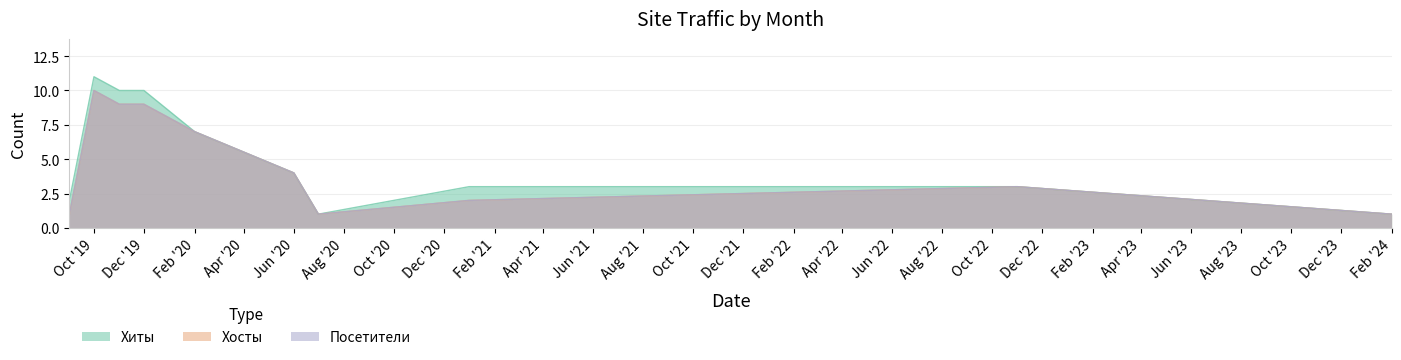

Does the chart display data point markers on the line(s)?

No